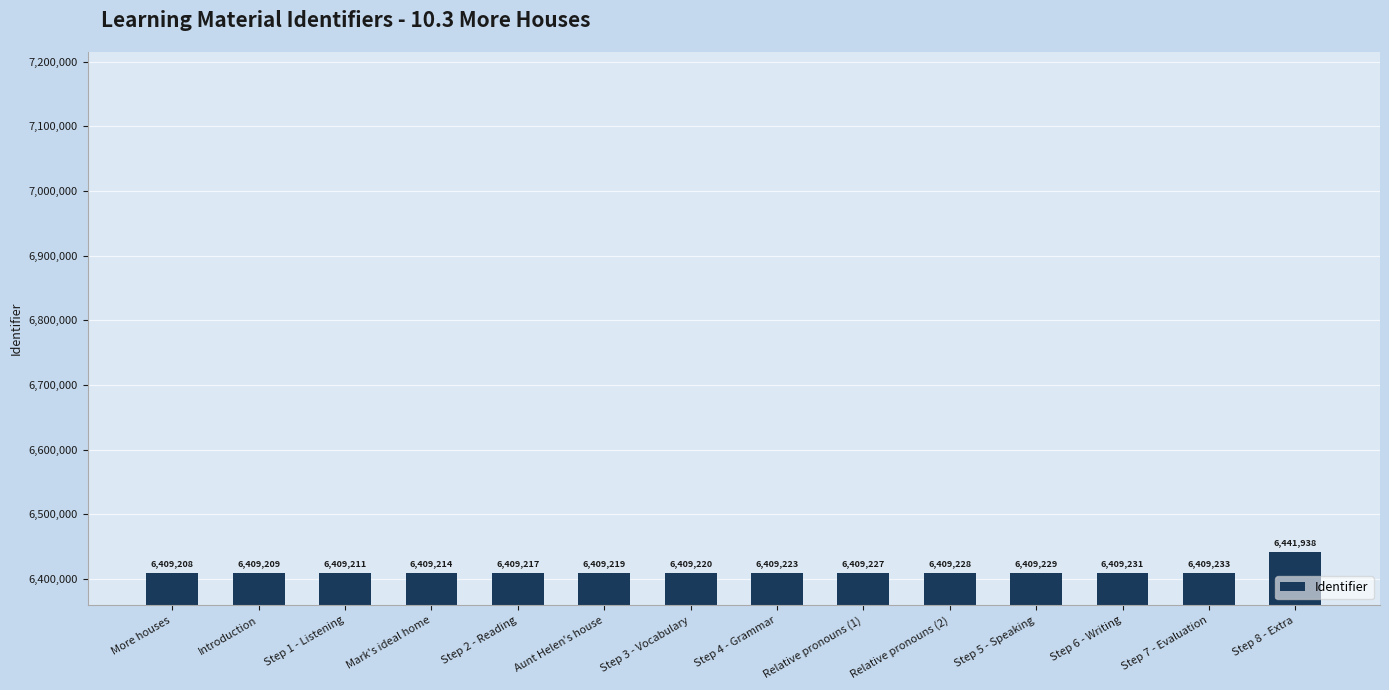

Between Step 4 - Grammar and Step 2 - Reading, which is larger?

Step 4 - Grammar